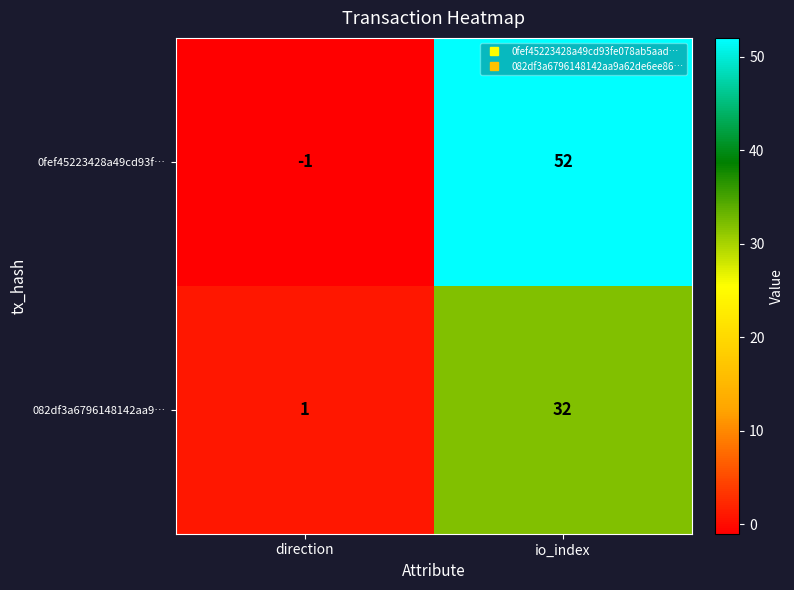

Is it true that 082df3a6796148142aa9… equals 1 at direction?

True